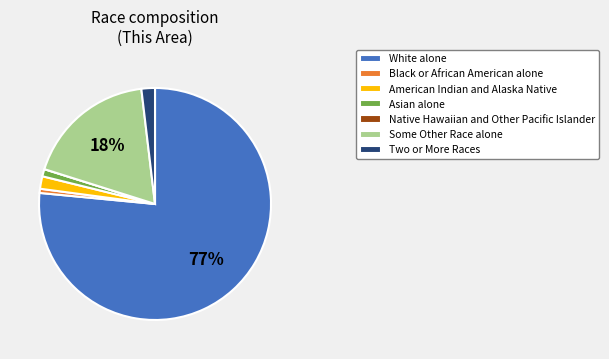

Which category has the biggest portion of the pie?

White alone